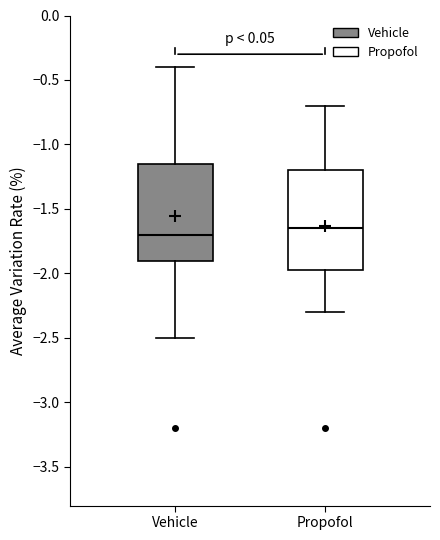

Which box's median line is the highest?

Propofol